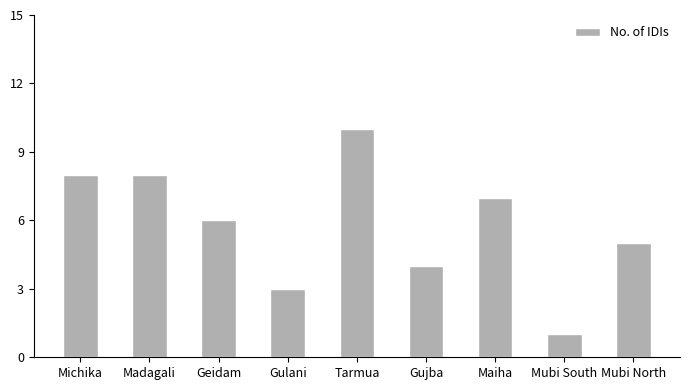

Is it true that the value at Mubi North is 5?

True